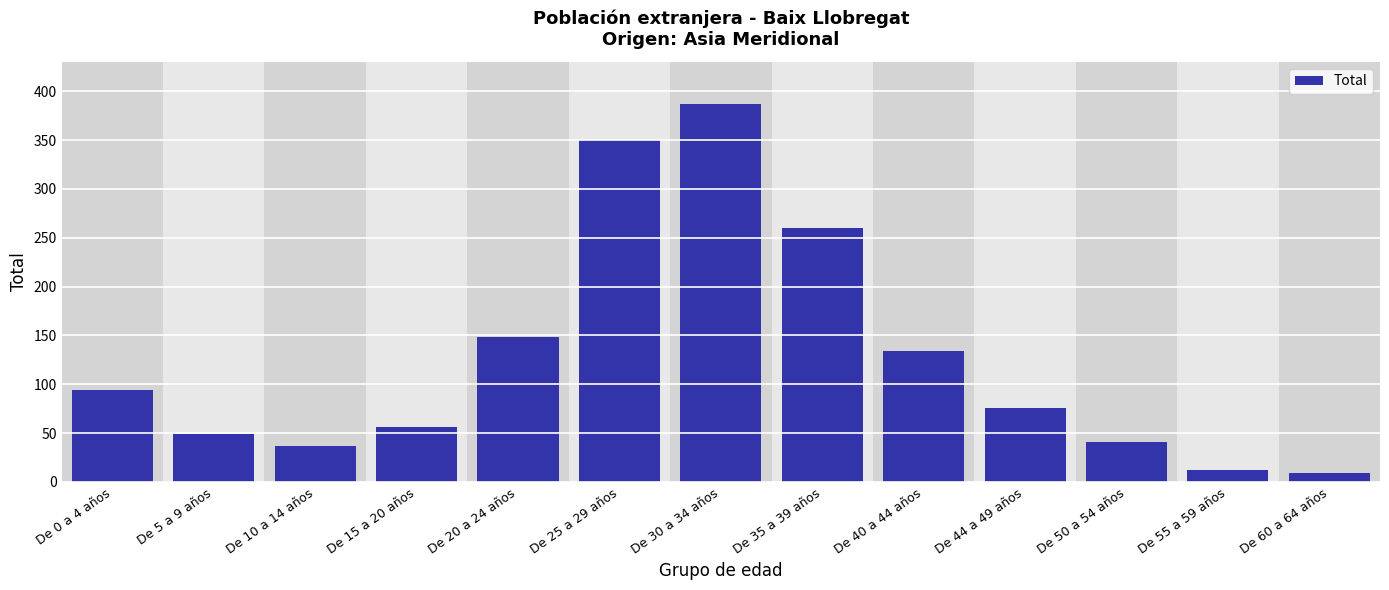

Reading right to left, extract all data points from this chart.

De 60 a 64 años=9	De 55 a 59 años=12	De 50 a 54 años=41	De 44 a 49 años=76	De 40 a 44 años=134	De 35 a 39 años=260	De 30 a 34 años=387	De 25 a 29 años=350	De 20 a 24 años=148	De 15 a 20 años=56	De 10 a 14 años=37	De 5 a 9 años=49	De 0 a 4 años=94